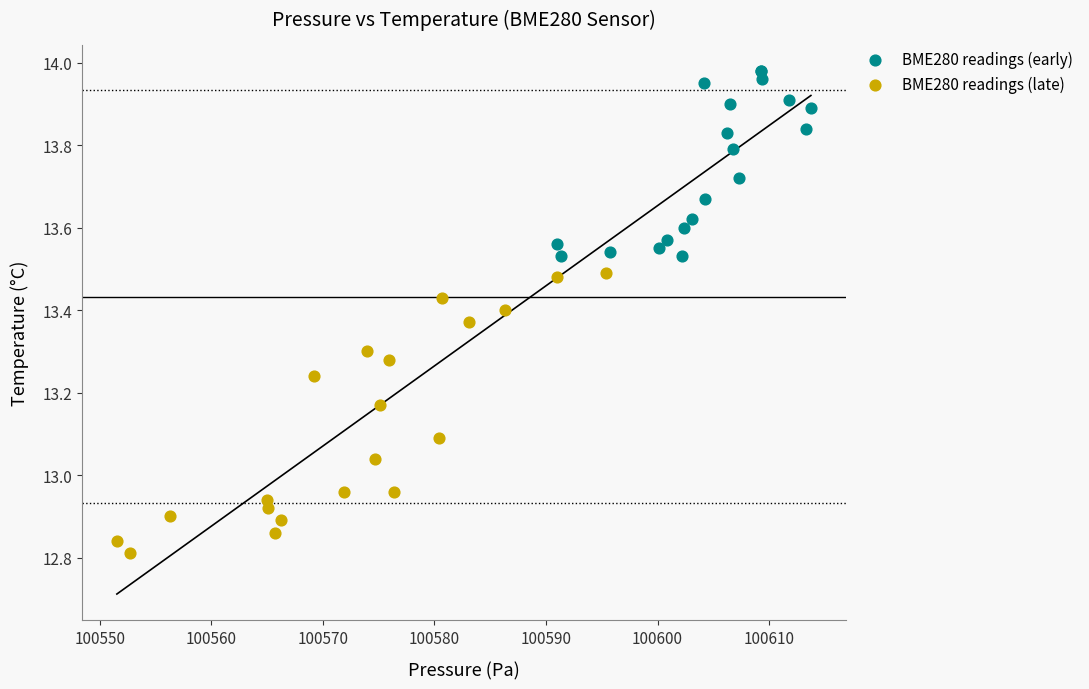

Which series contains the lowest Y value?

BME280 readings (late)